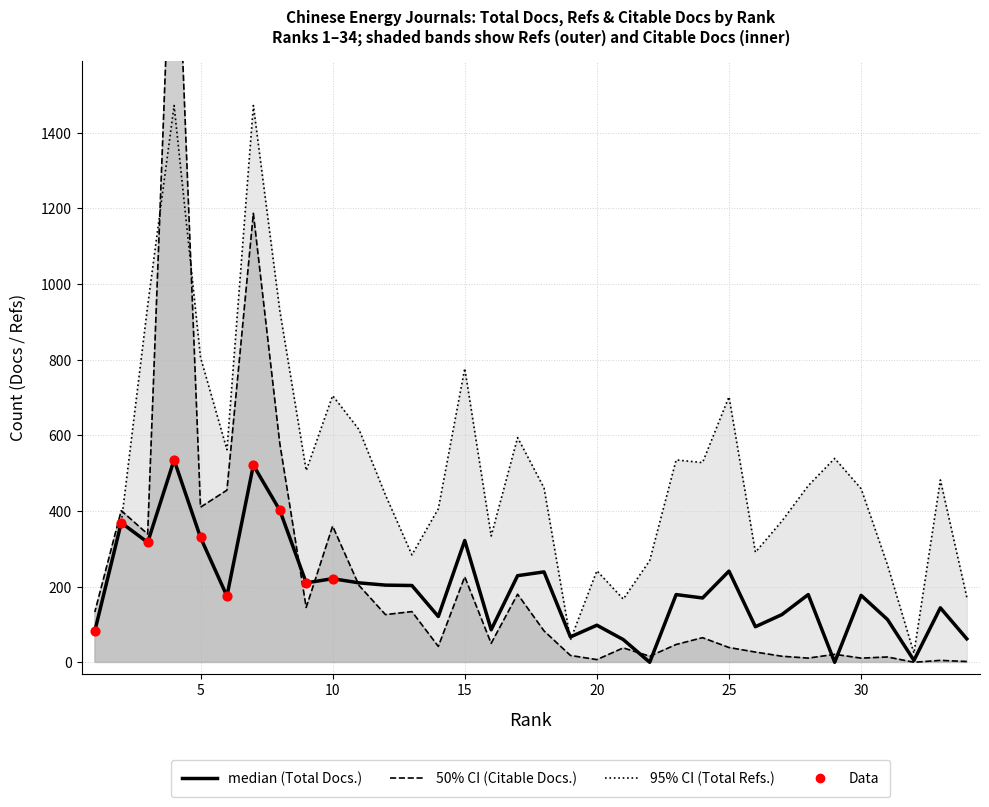

What is the total value across all series at 16?

470